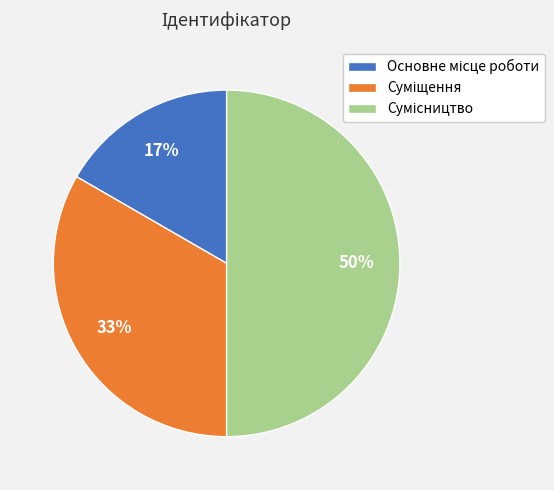

To the nearest percent, what is the difference between the largest and smallest slice percentages?

33%